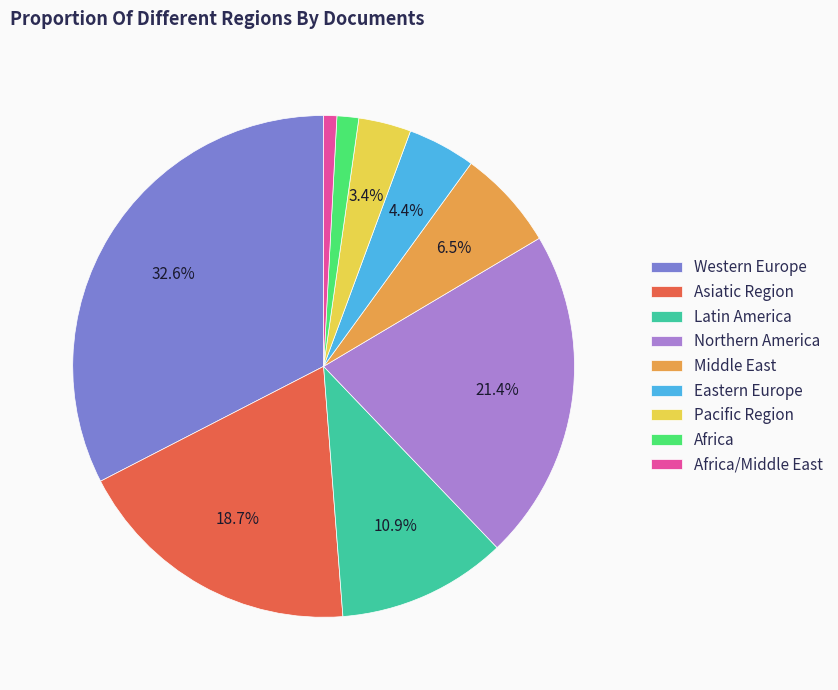

Does Western Europe account for over 50% of the chart?

No